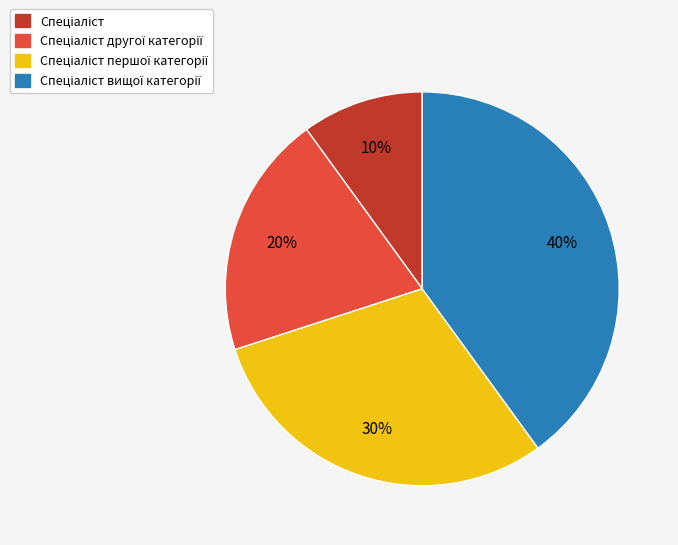

Is there a majority slice in this chart?

No